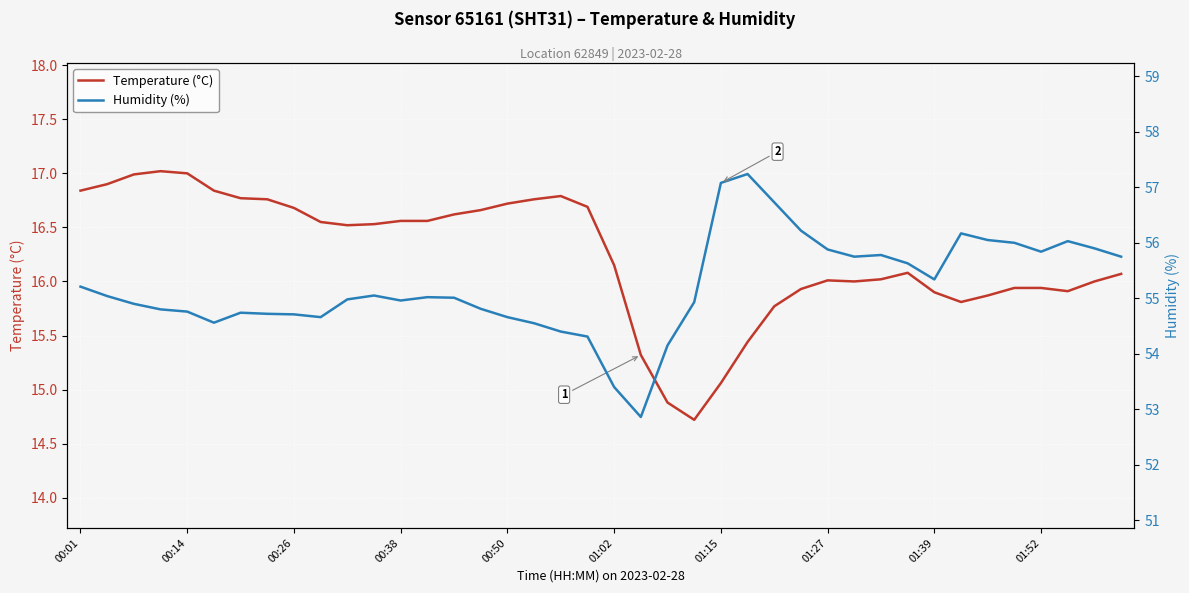

What is the lowest value of the Temperature (°C) series?

14.7